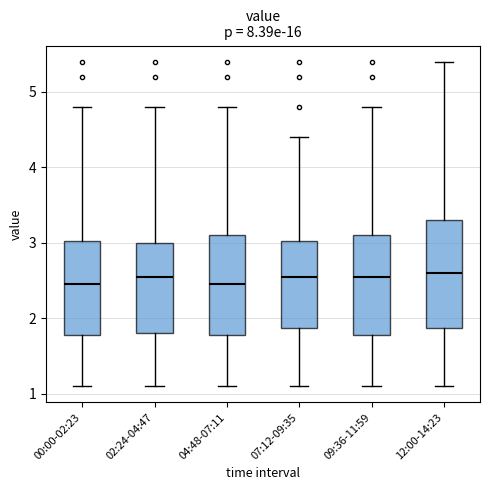

Reading left to right, transcribe this box plot: for each box, give where its median line is, the range the box spans, and where its two whiskers end, as read against the y-axis. The values are not printed on the chart, so give them approximately, as read against the axis.

00:00-02:23: median 2.5, box 1.8 to 3.0, whiskers 1.1 to 4.8
02:24-04:47: median 2.6, box 1.8 to 3.0, whiskers 1.1 to 4.8
04:48-07:11: median 2.5, box 1.8 to 3.1, whiskers 1.1 to 4.8
07:12-09:35: median 2.6, box 1.9 to 3.0, whiskers 1.1 to 4.4
09:36-11:59: median 2.6, box 1.8 to 3.1, whiskers 1.1 to 4.8
12:00-14:23: median 2.6, box 1.9 to 3.3, whiskers 1.1 to 5.4